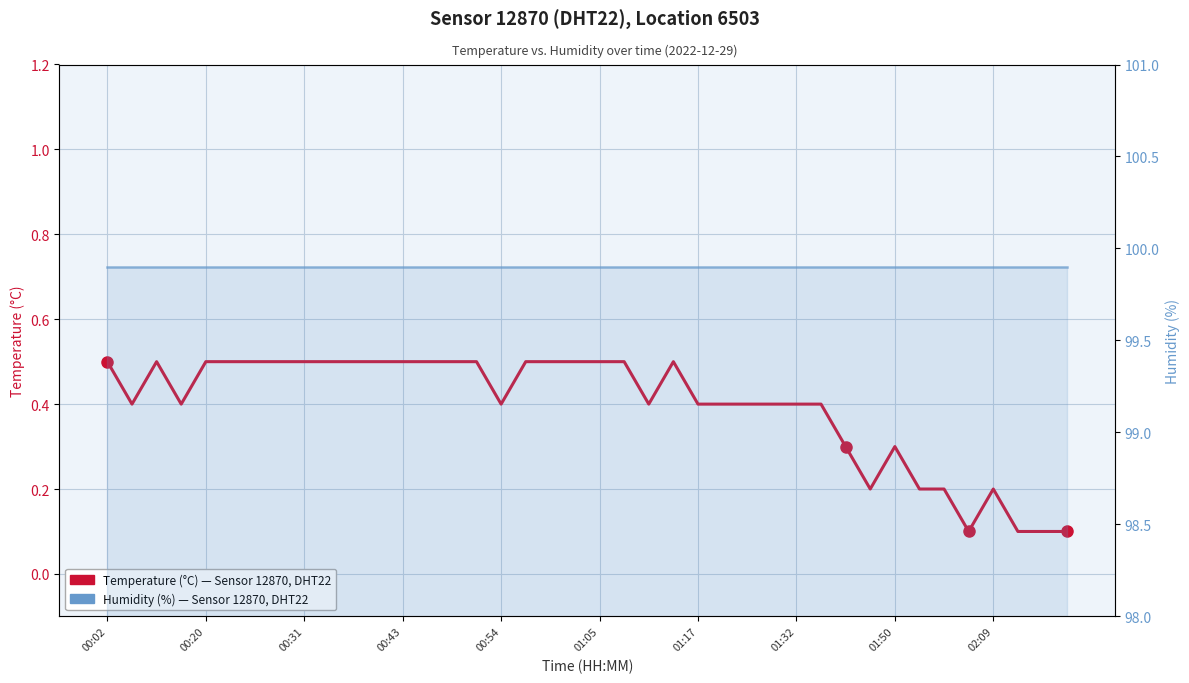

Is it true that Temperature (°C) equals 0.5 at 27?

False